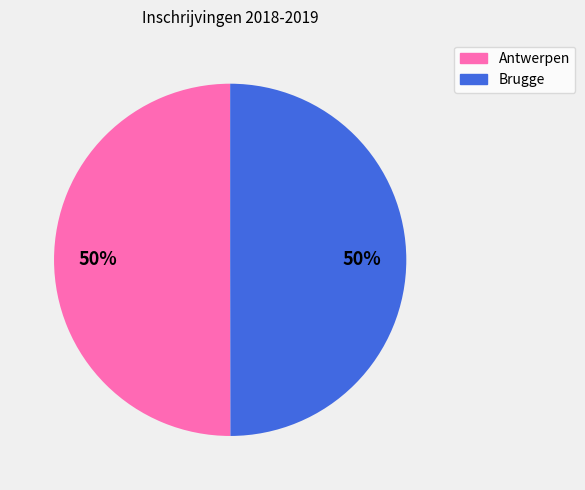

What percentage is the Brugge slice, to the nearest percent?

50%